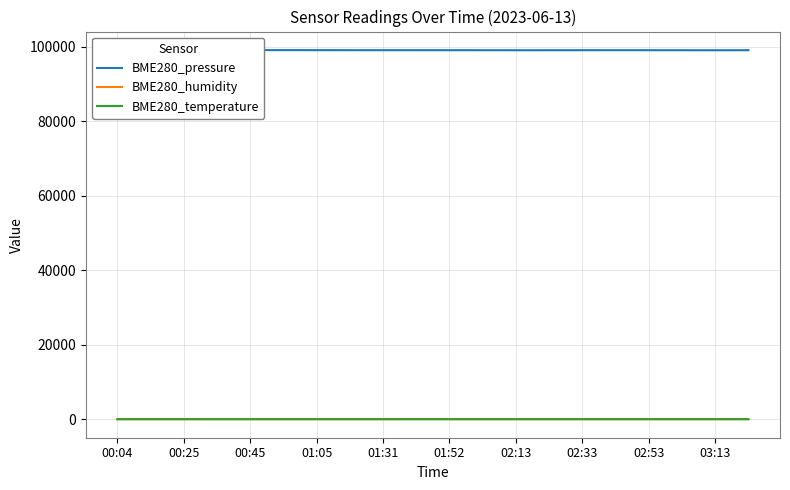

Which series has the widest spread of values?

BME280_pressure